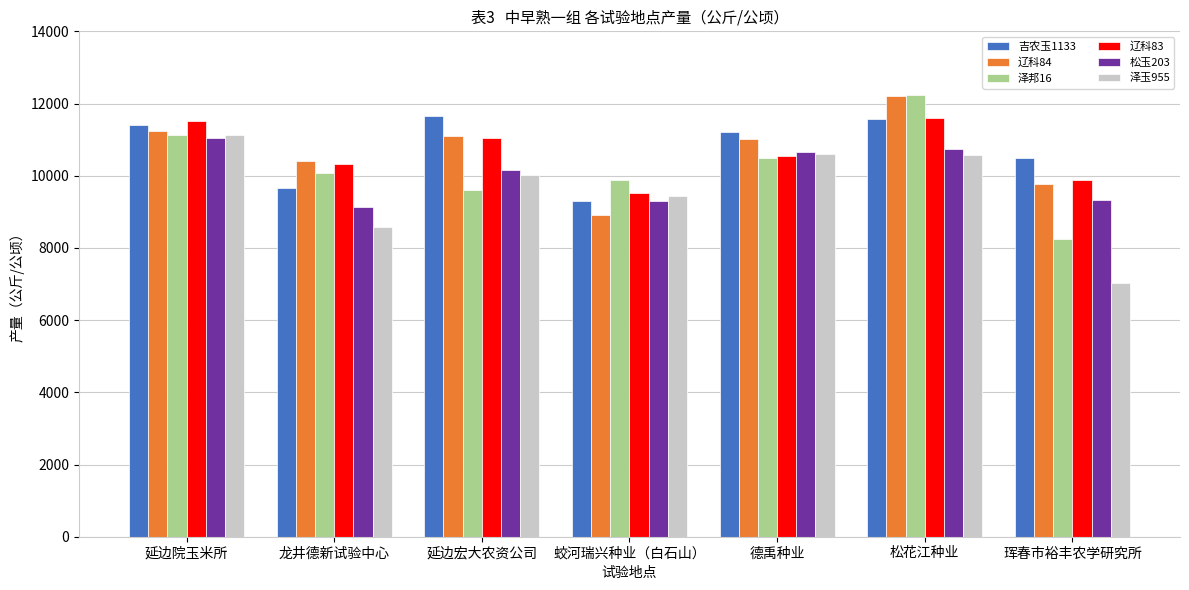

What is the difference between the highest and lowest values at 延边宏大农资公司?

2061.7